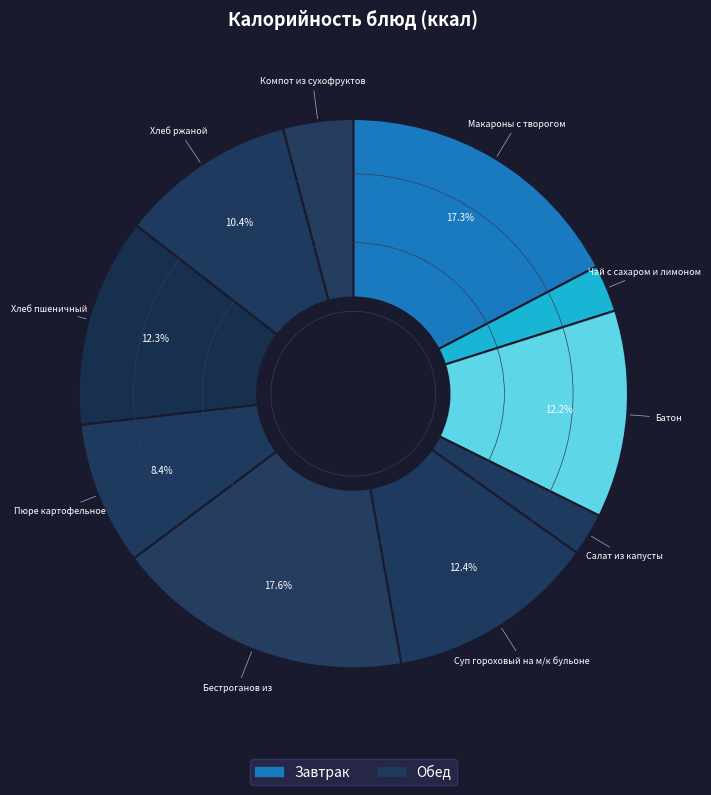

How many slices are in this pie chart?

10